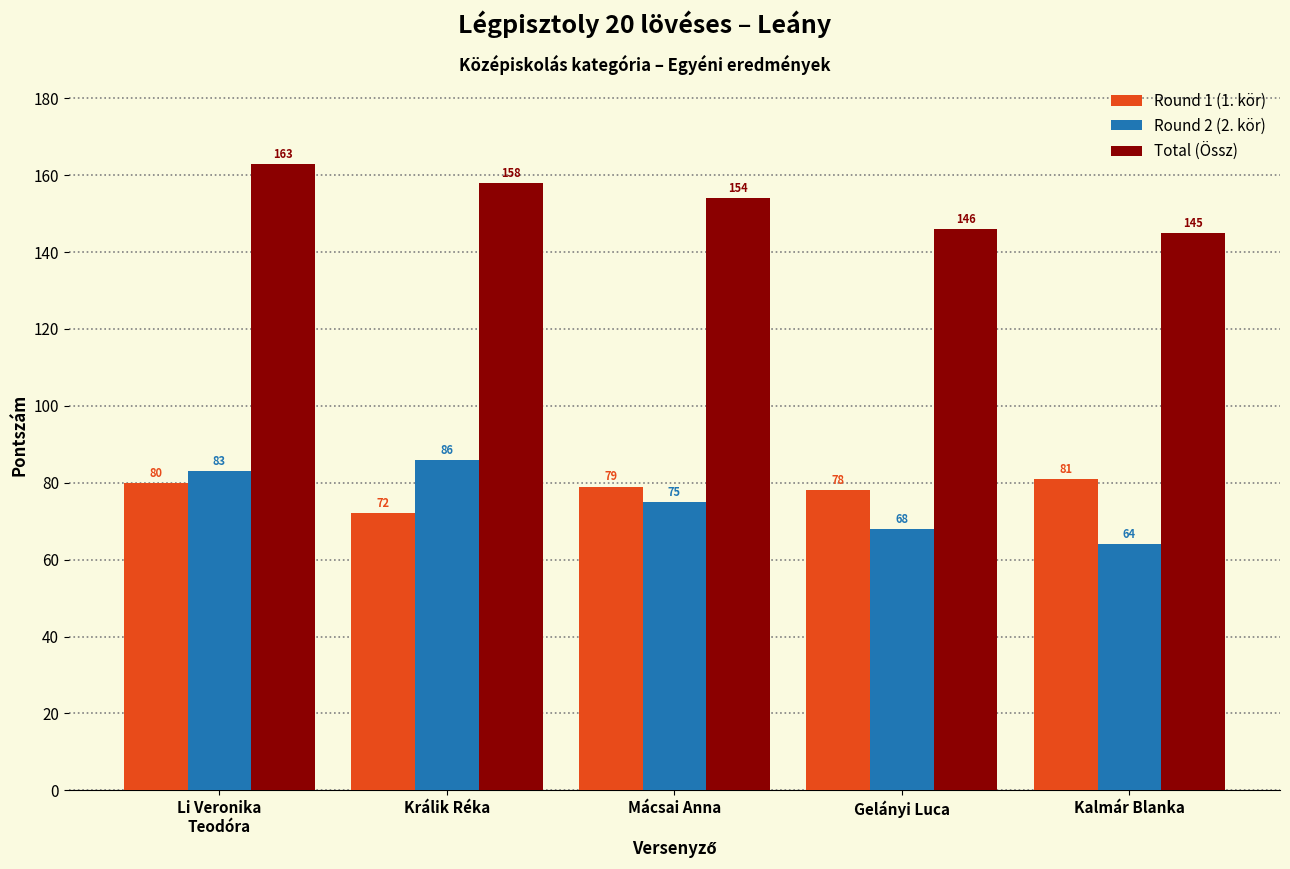

Are the bars horizontal?

No